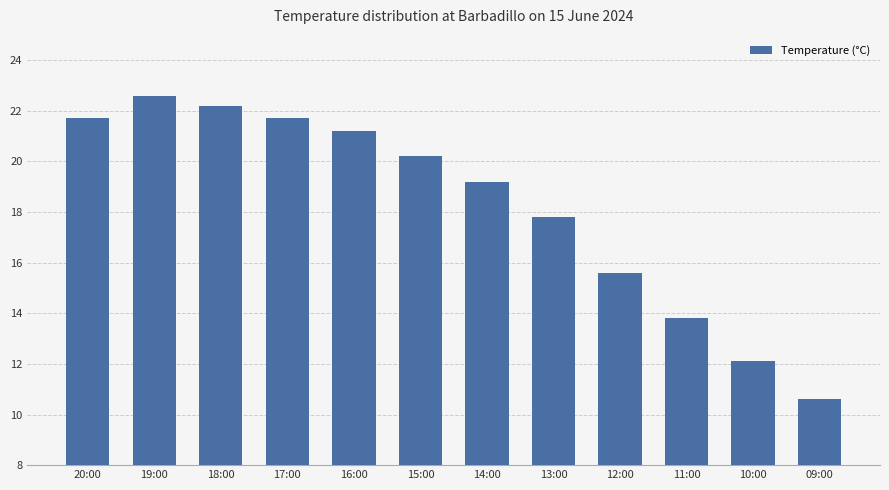

Read the value at 16:00.

21.2